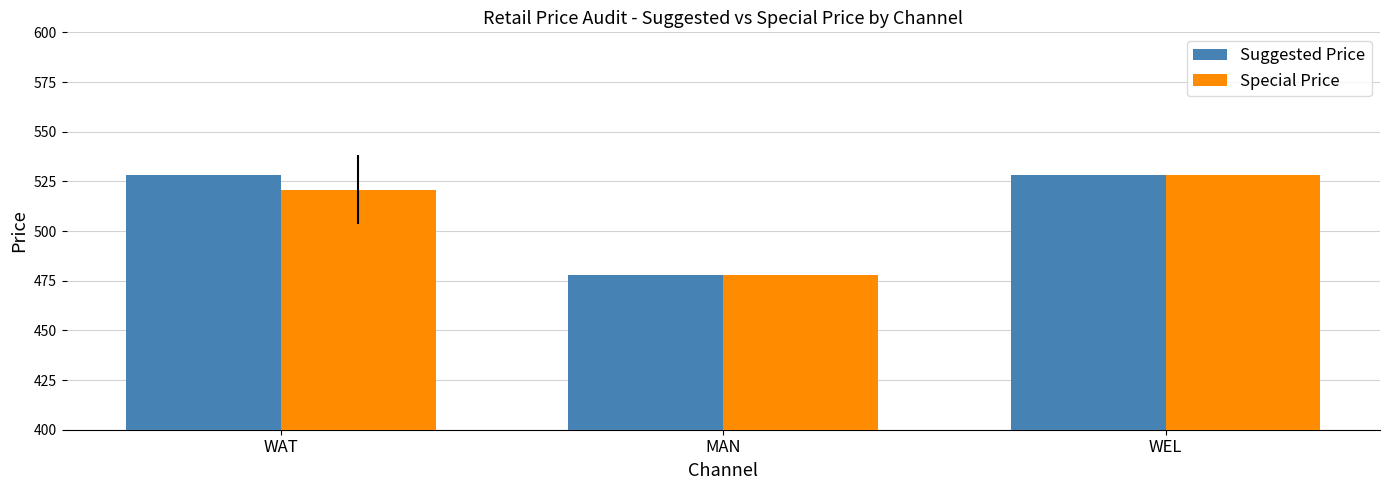

True or false: Suggested Price has a value of 528.0 at WEL.

True